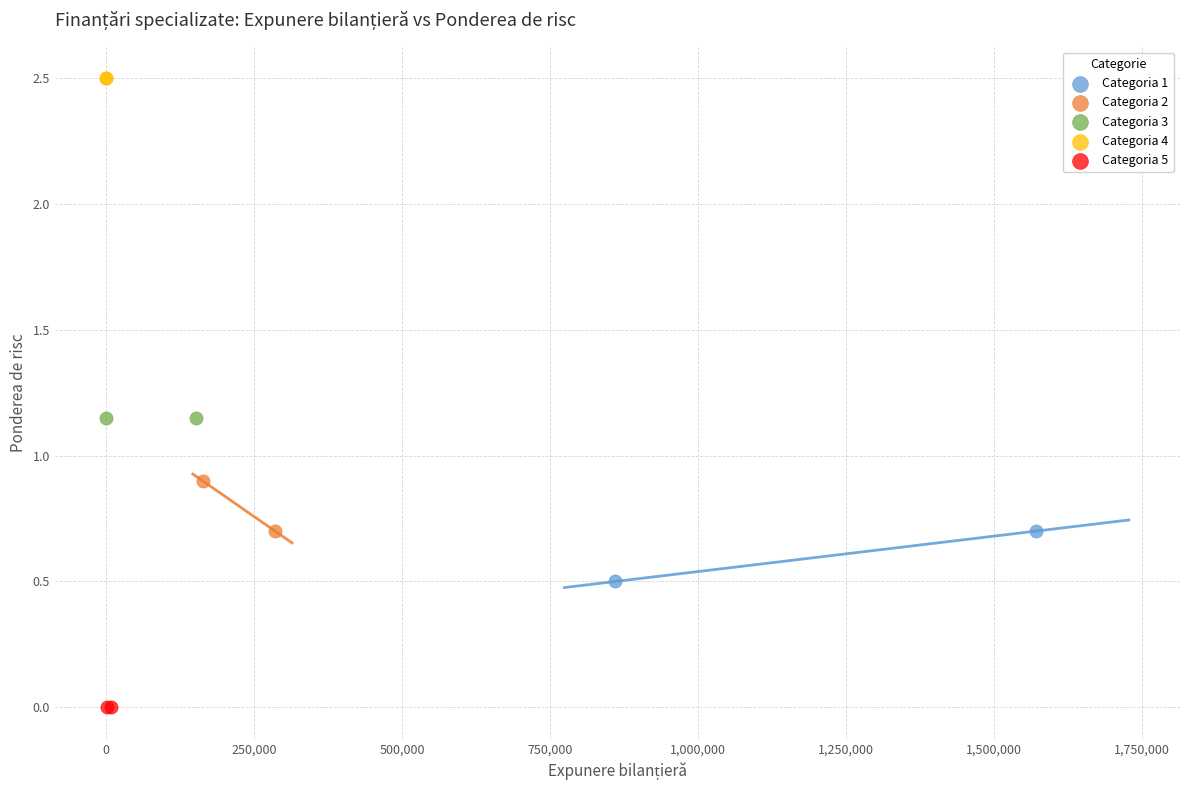

What are all the series names shown in the legend?

Categoria 1, Categoria 2, Categoria 3, Categoria 4, Categoria 5